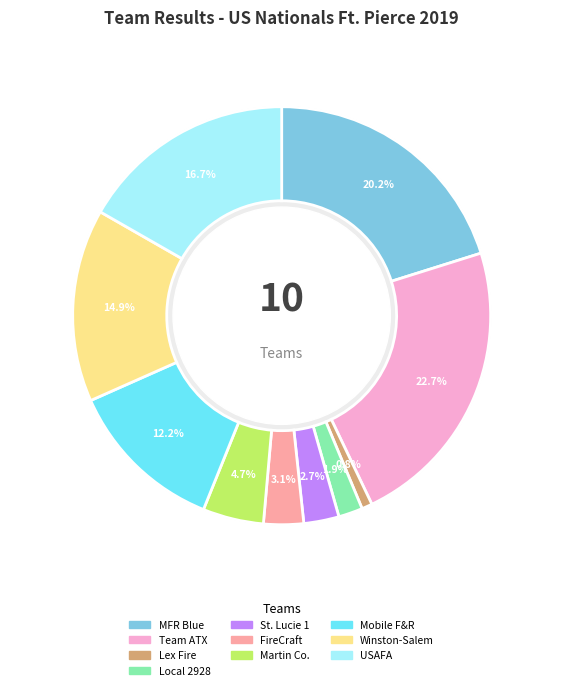

Rank the categories by value from highest to lowest.

Team ATX, MFR Blue, Team USAFA, Winston-Salem Fire Department, Mobile Fire & Rescue, Martin County Fire Rescue, Team FireCraft, St. Lucie County 1, Local 2928 The O.G.'s, Lexington Fire L526